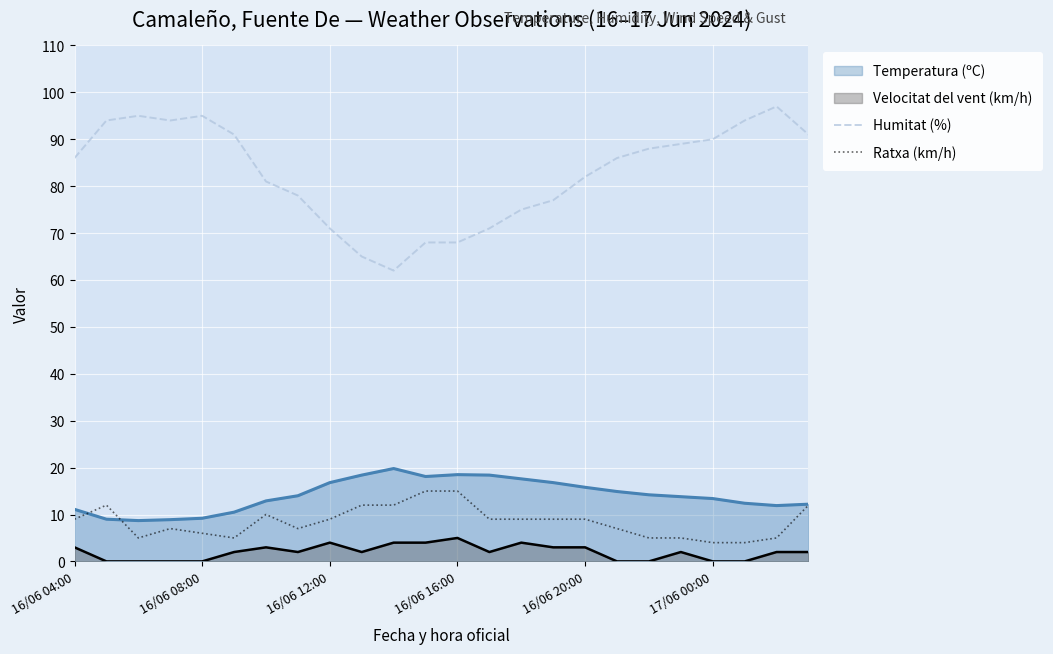

Which series has the largest range (max minus min)?

Humitat (%)